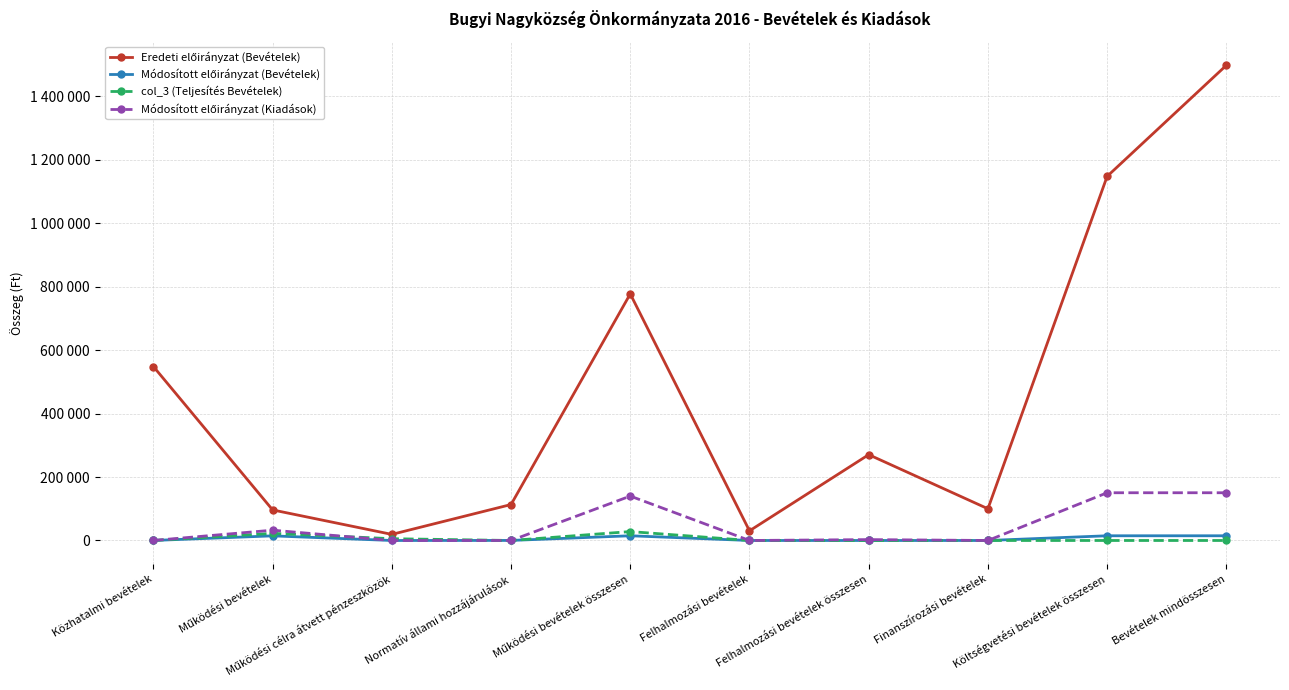

Reading left to right, list all the values displayed in this chart.

Eredeti előirányzat (Bevételek): 548294	96311	19205	113279	777089	30430	270447	100000	1147536	1497536
Módosított előirányzat (Bevételek): 100	14582	0	165	14847	0	0	0	14847	14847
col_3 (Teljesítés Bevételek): 0	22478	5600	0	28078	0	0	0	0	0
Módosított előirányzat (Kiadások): 0	32456	0	0	139941	0	2790	0	150439	150439